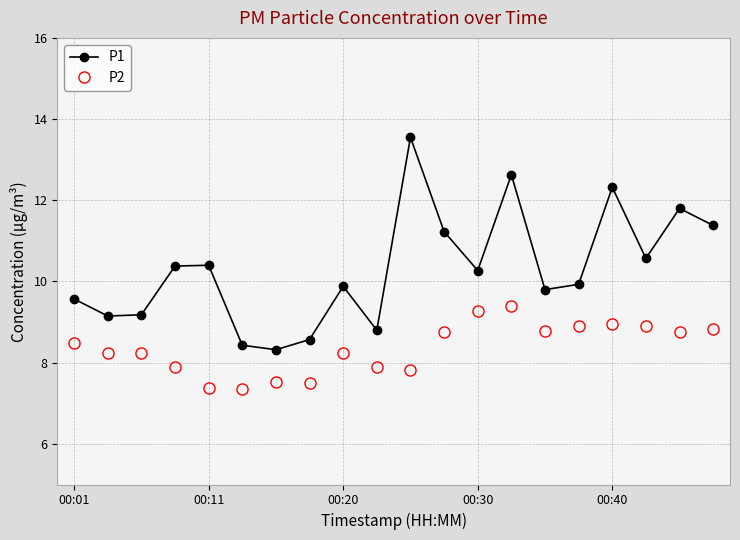

What is the value of the P1 point at the 13th from the left?

10.3